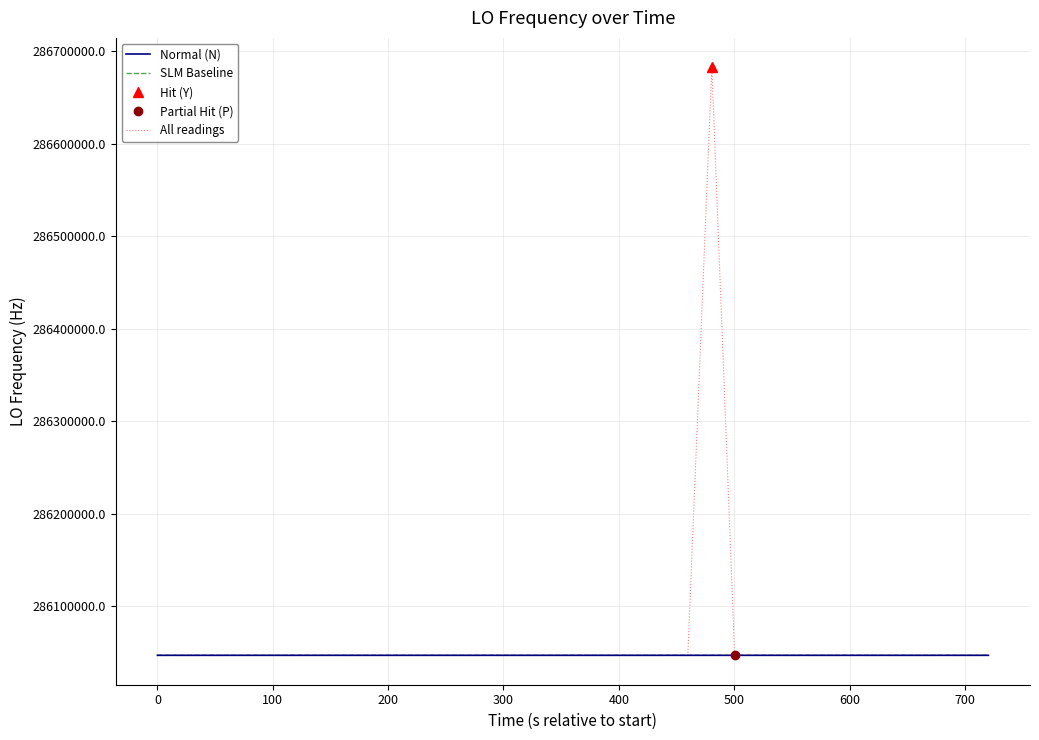

Is this an area chart (filled region under the line)?

No